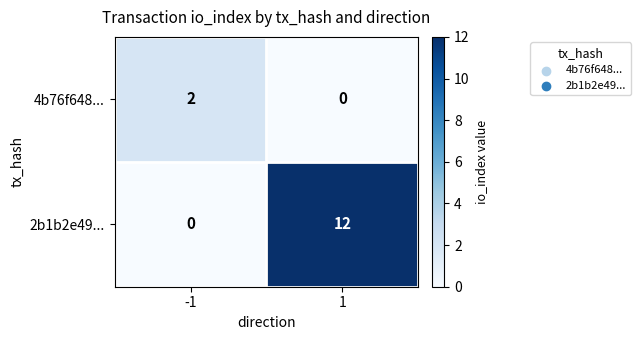

Which series has the largest total across all categories?

2b1b2e49...